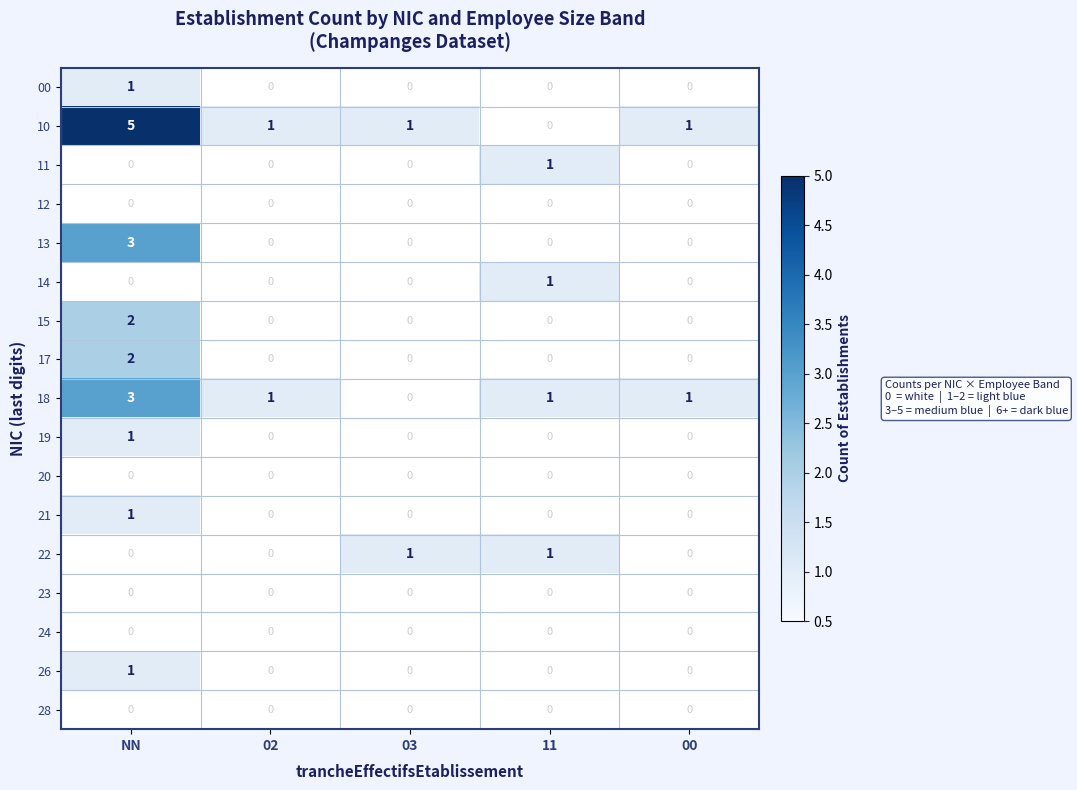

What is the greatest value displayed?

5